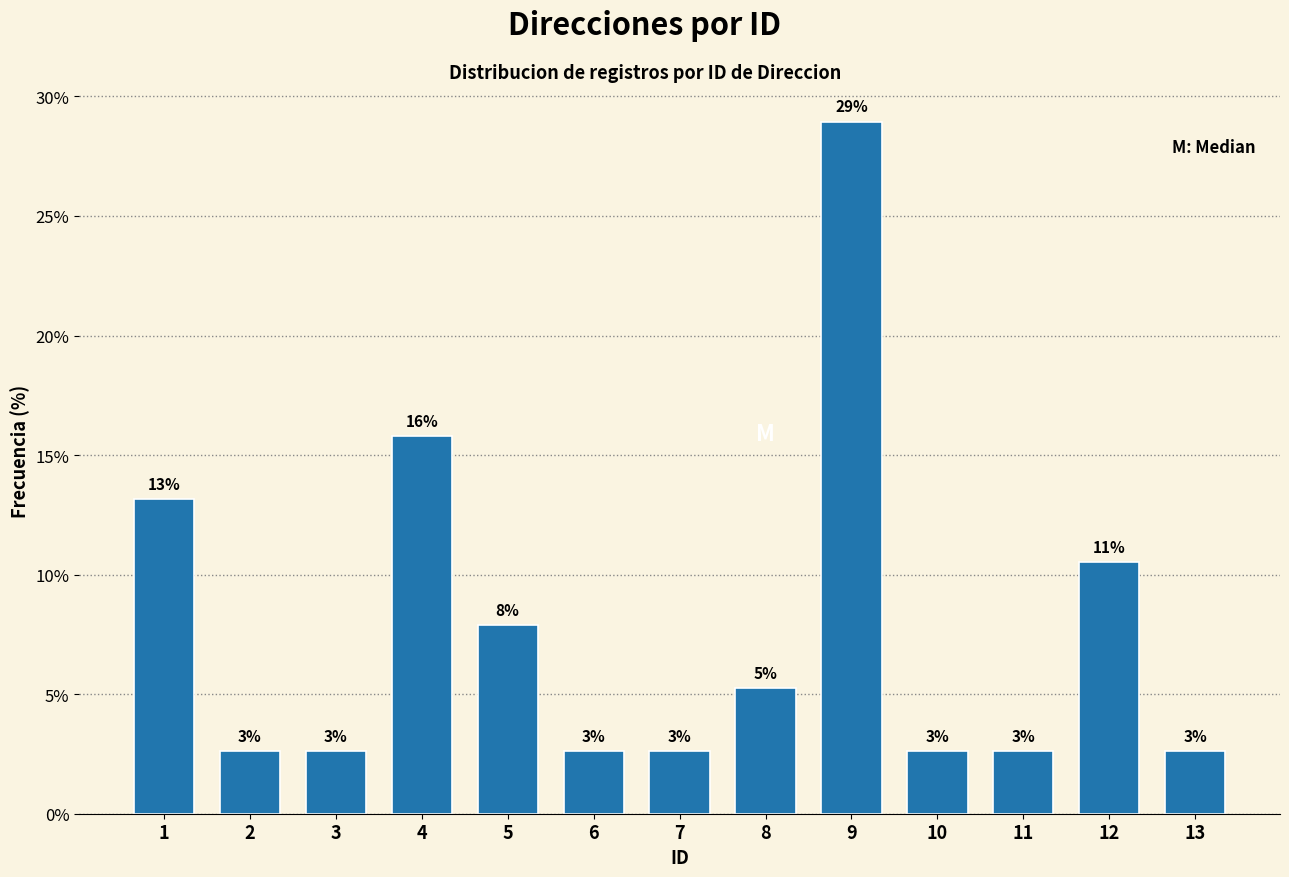

Are the bars horizontal?

No